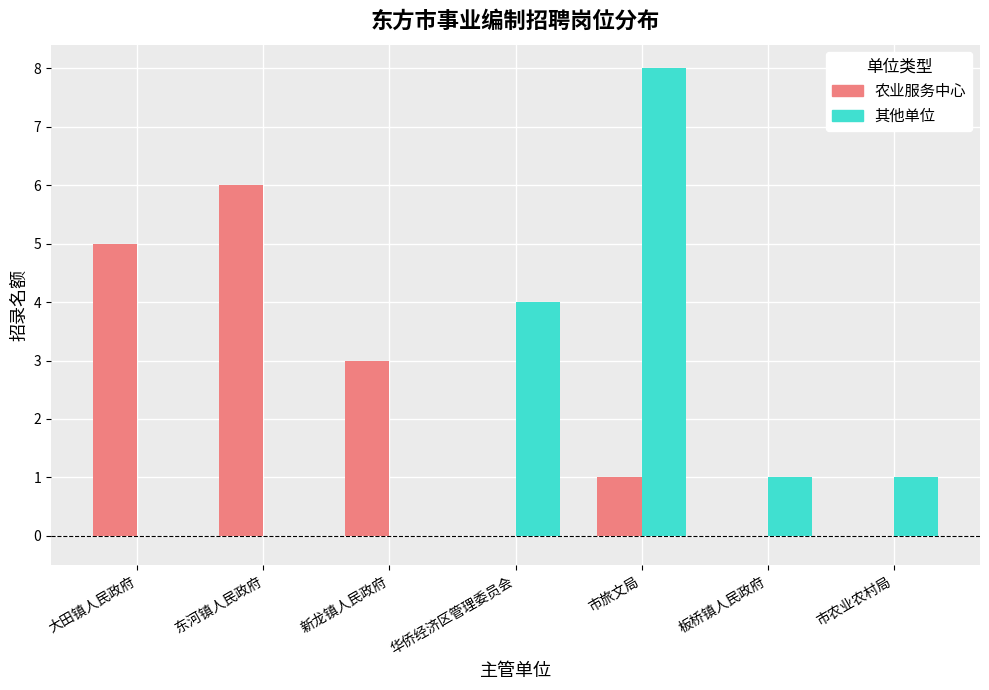

Which category has the highest value across all series?

市旅文局